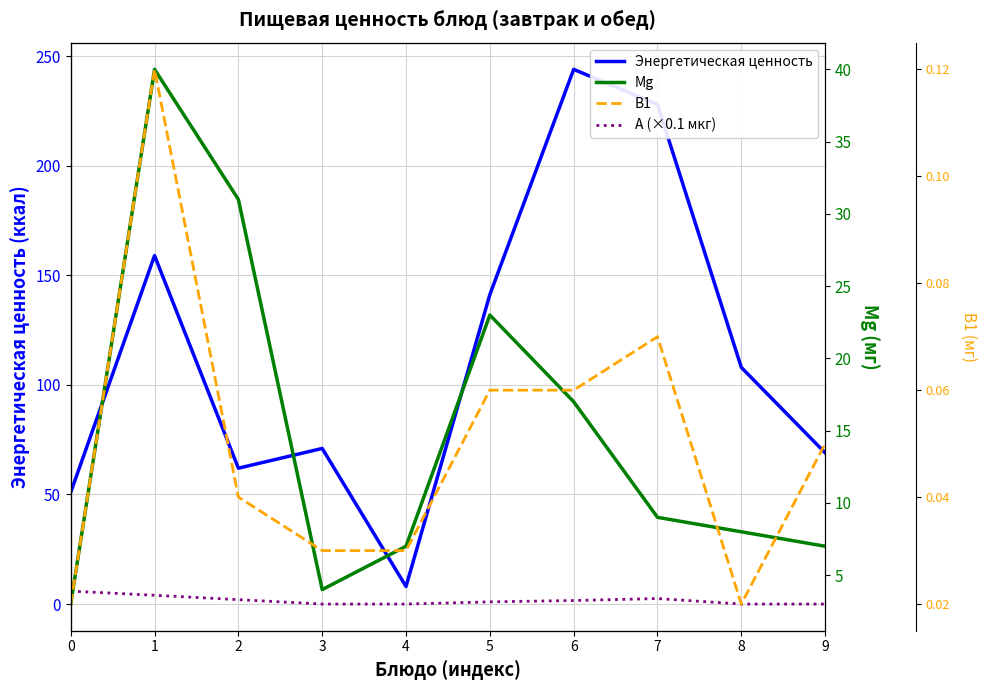

What is the difference between the maximum and second lowest values in the Энергетическая ценность series?

193.0